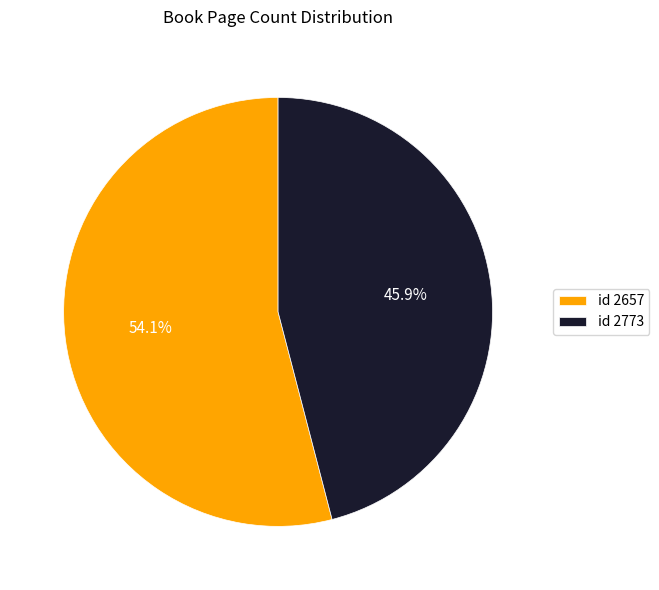

Approximately how many times larger is the value at id 2657 compared to id 2773?

1.2